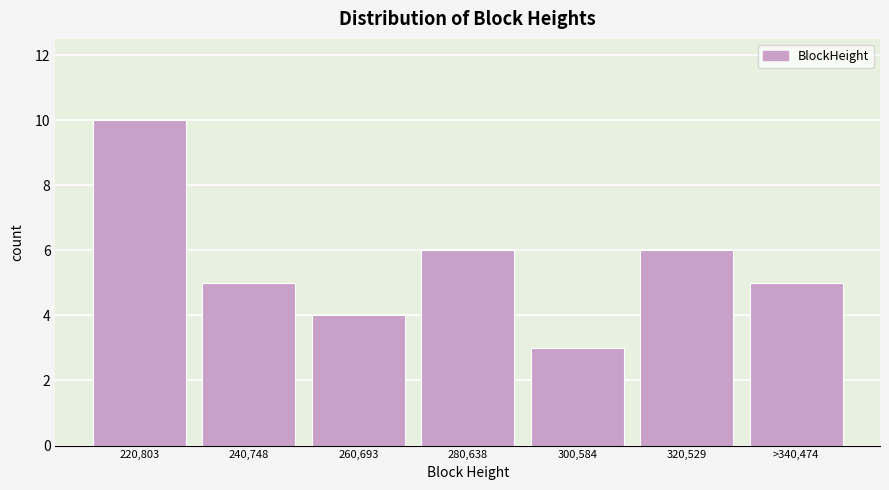

Reading left to right, list all the values displayed in this chart.

220,803=10	240,748=5	260,693=4	280,638=6	300,584=3	320,529=6	>340,474=5